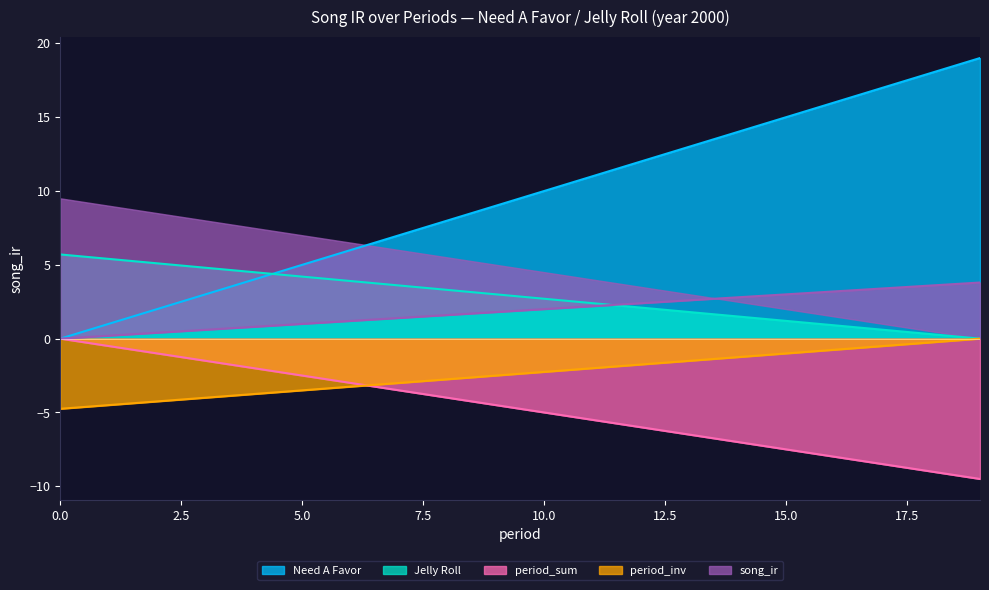

Is it true that Jelly Roll equals 4.2 at 5.0?

True